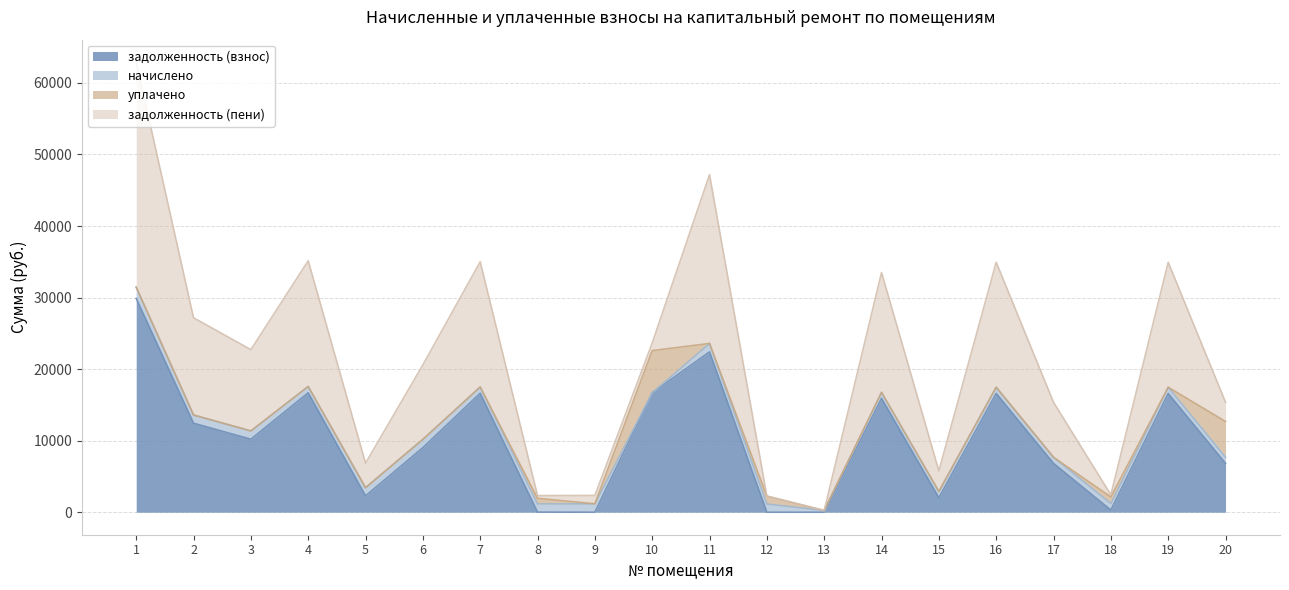

List the labels in order of задолженность (пени) value, smallest first.

12, 13, 18, 8, 10, 9, 20, 15, 5, 17, 6, 3, 2, 14, 16, 19, 7, 4, 11, 1